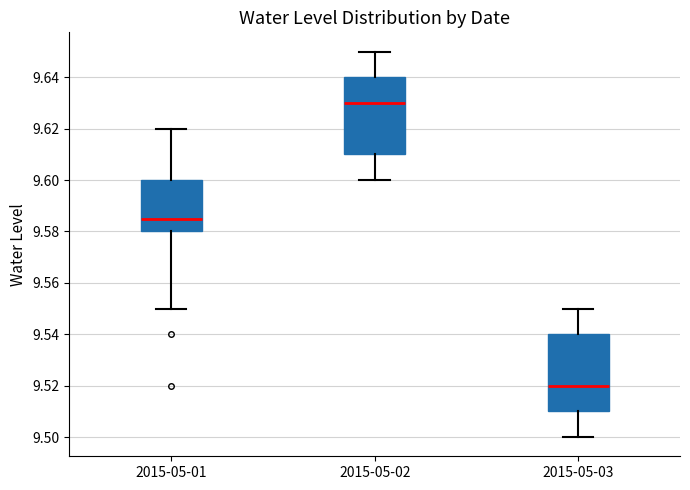

Reading left to right, read every box against the y-axis: the position of its median line, the range the box covers, and the ends of its whiskers. The values are not printed on the chart, so give them approximately, as read against the axis.

2015-05-01: median 9.586, box 9.580 to 9.600, whiskers 9.550 to 9.620
2015-05-02: median 9.630, box 9.610 to 9.640, whiskers 9.600 to 9.650
2015-05-03: median 9.520, box 9.510 to 9.540, whiskers 9.500 to 9.550